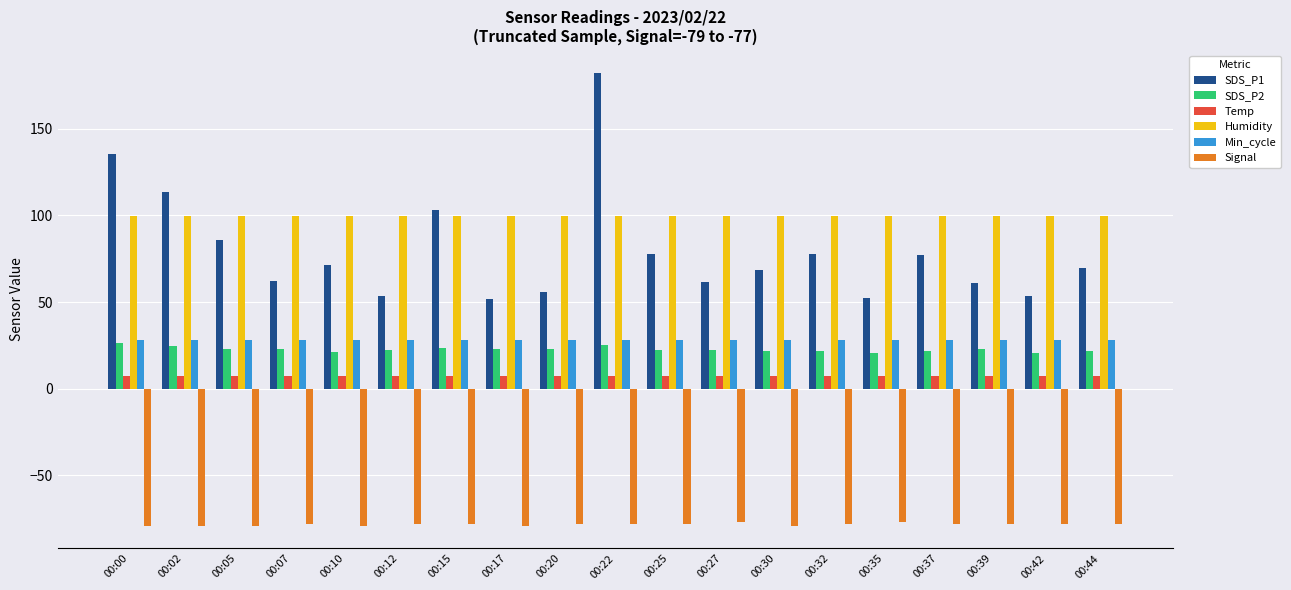

At which category is the sum across all series the highest?

00:22